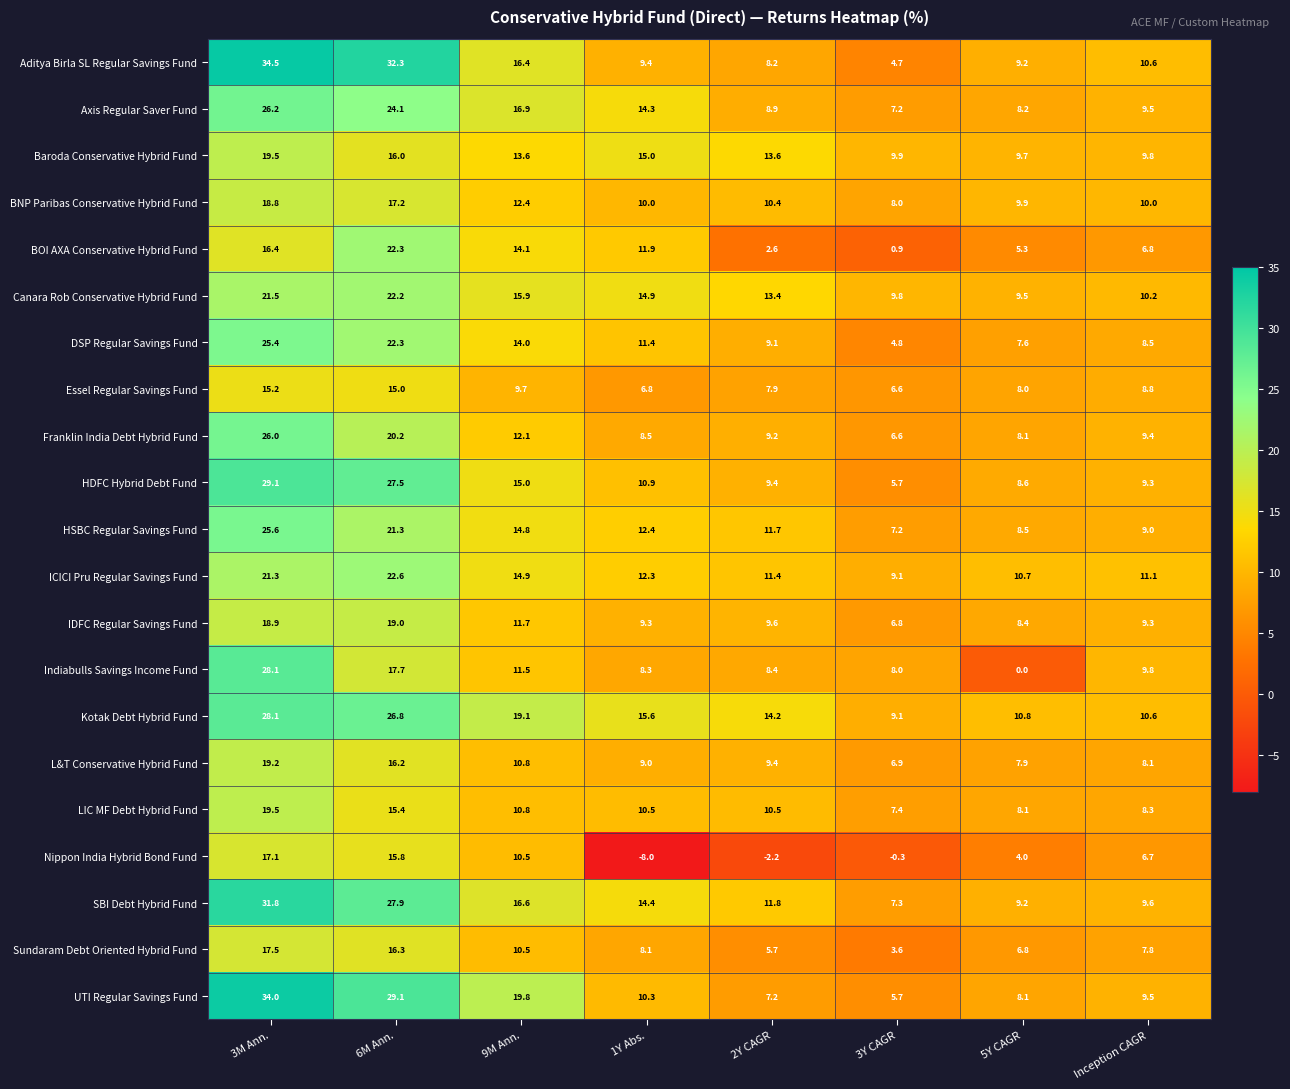

Which series changed the most between 9M Ann. and Inception CAGR?

UTI Regular Savings Fund